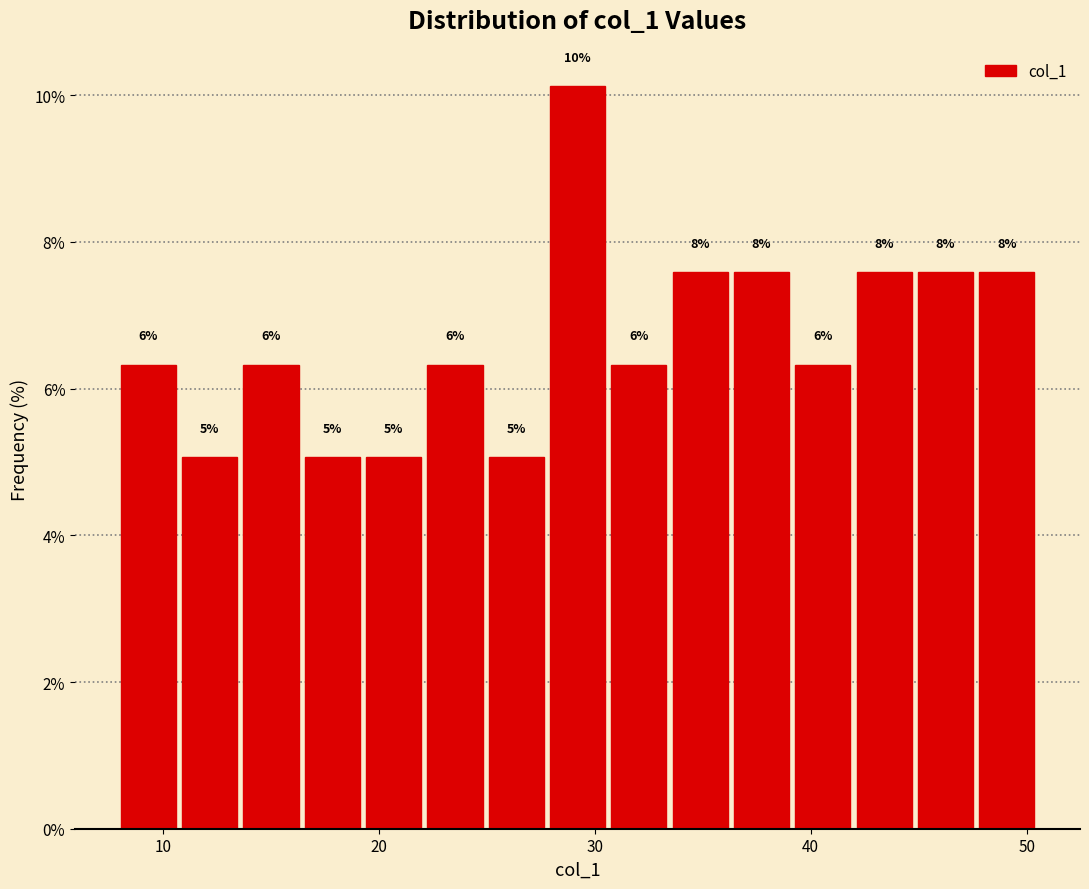

Around what value on the x-axis is the tallest bar? Give the approximate position of its centre, as read against the axis.

29